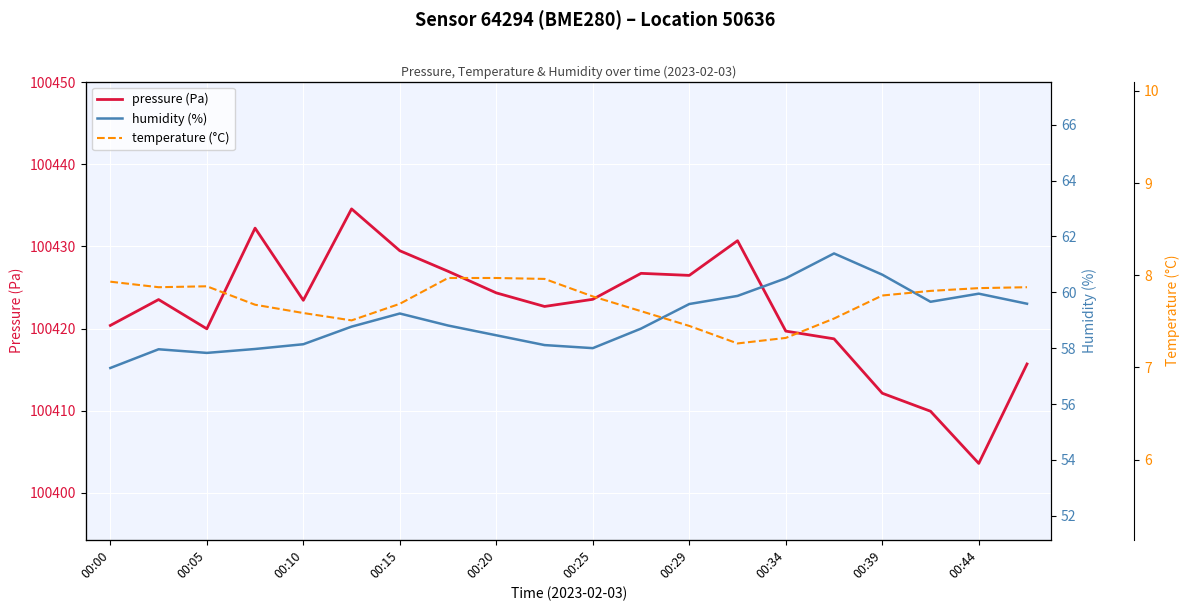

True or false: pressure (Pa) and humidity (%) cross at least once.

False